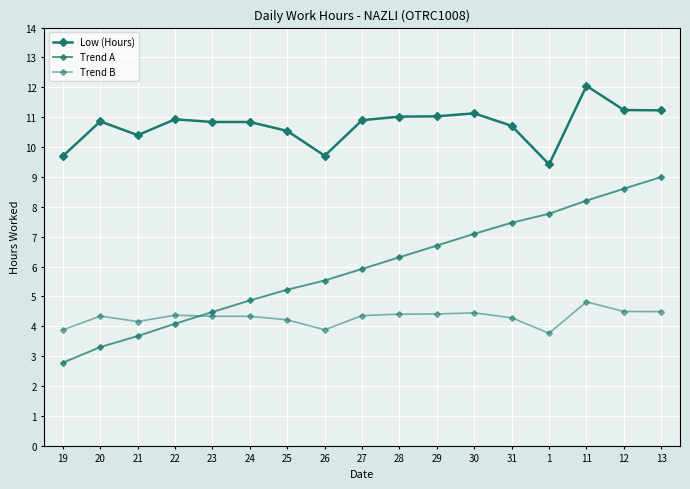

True or false: Trend A has more than 2 interior local peaks.

False